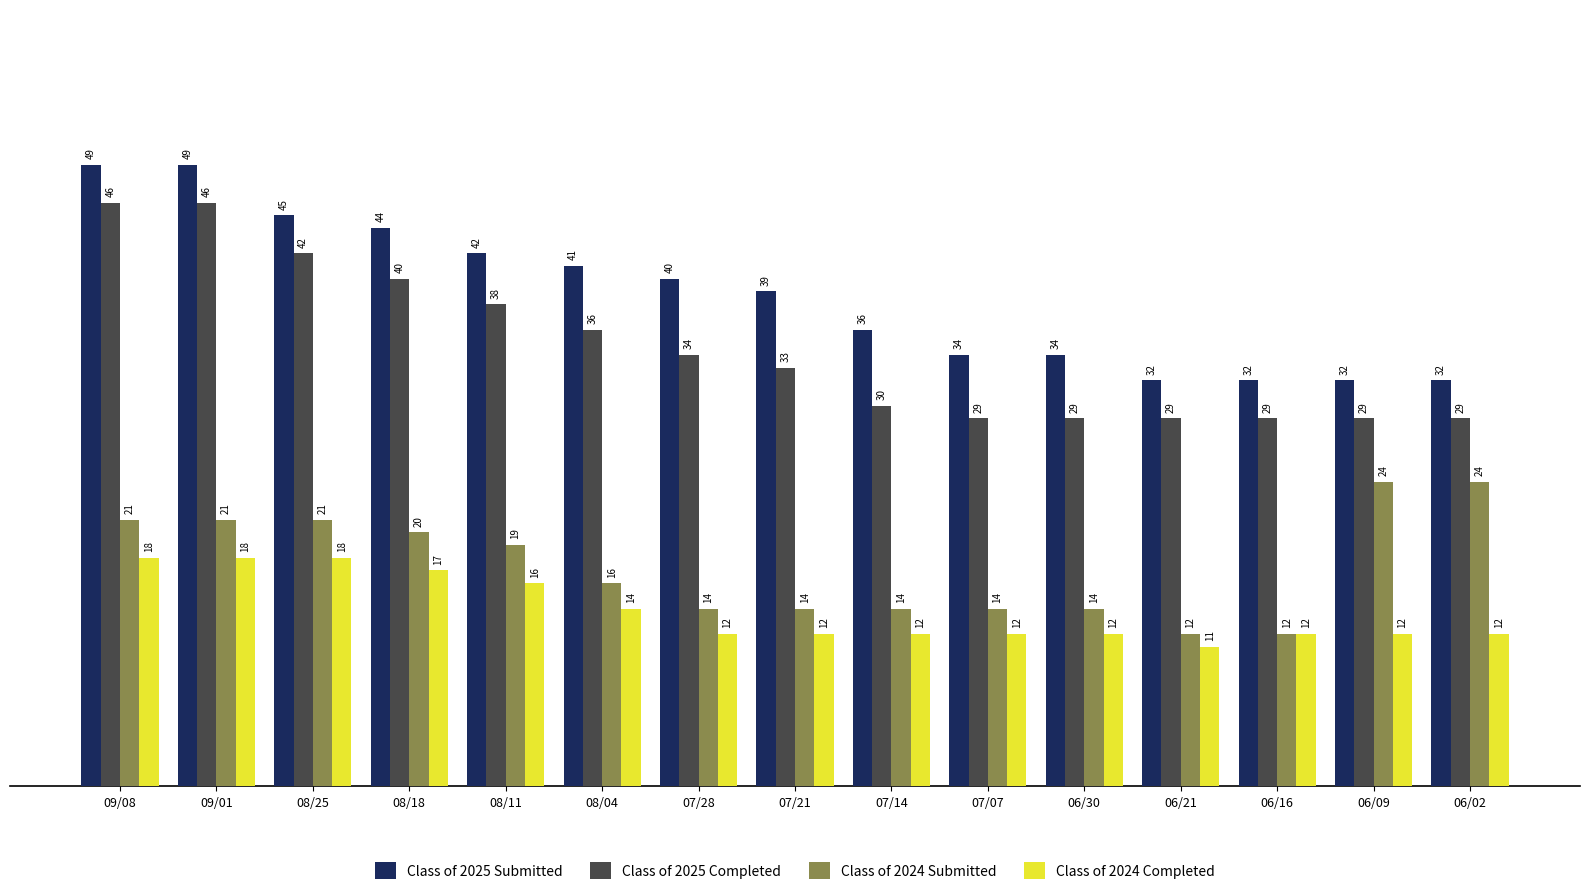

How many data points in Class of 2024 Completed are less than 12?

1